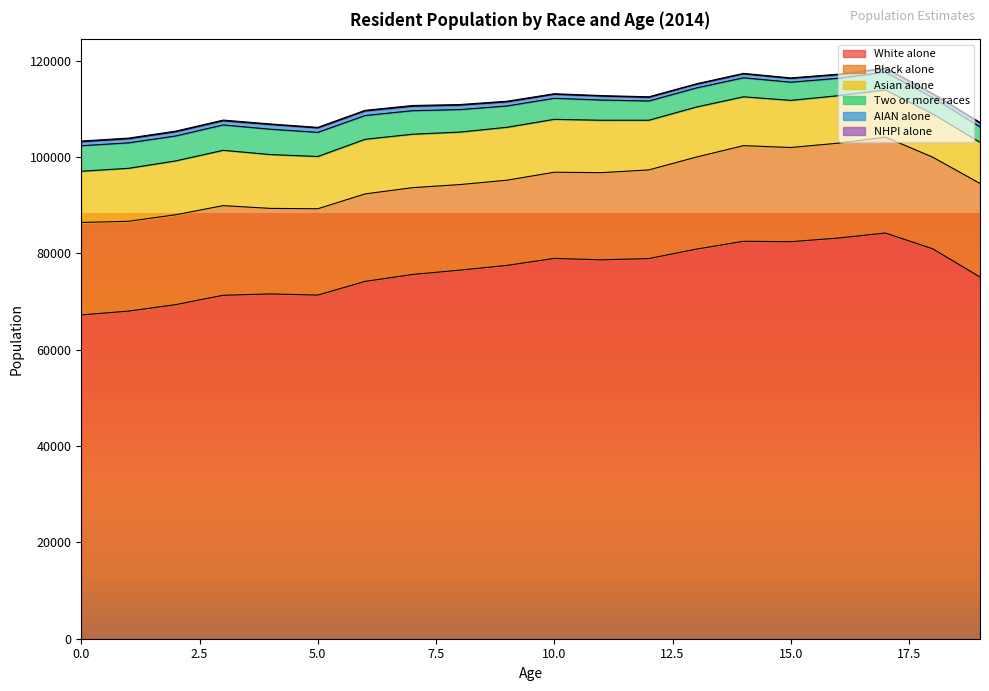

True or false: AIAN alone and White alone cross at least once.

False